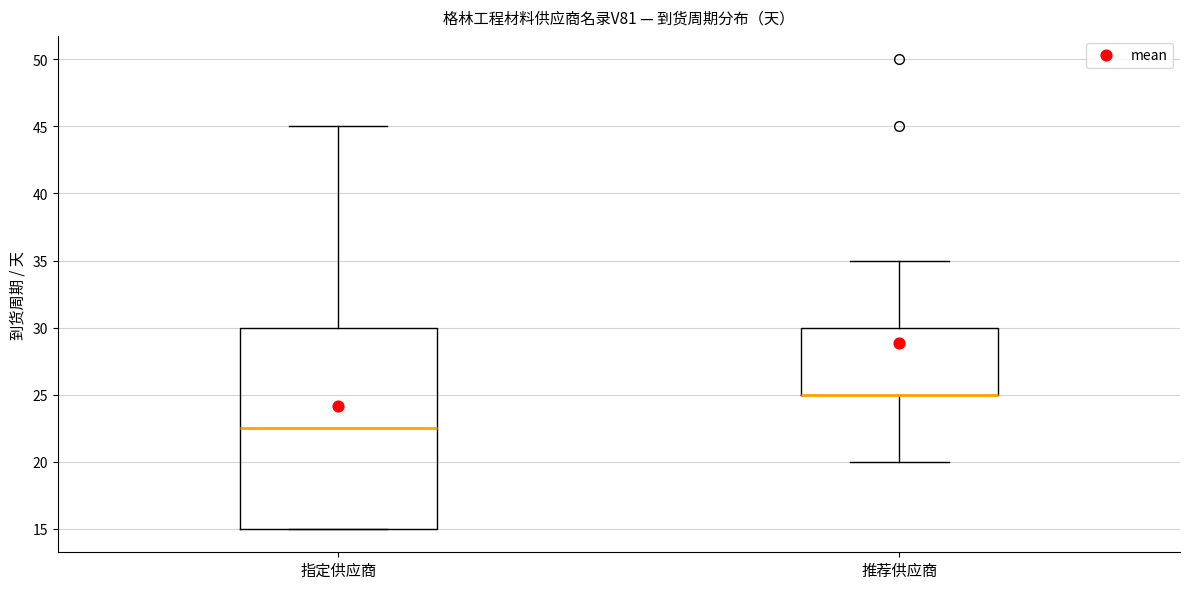

Comparing the boxes themselves (not the whiskers), which one is the tallest?

指定供应商